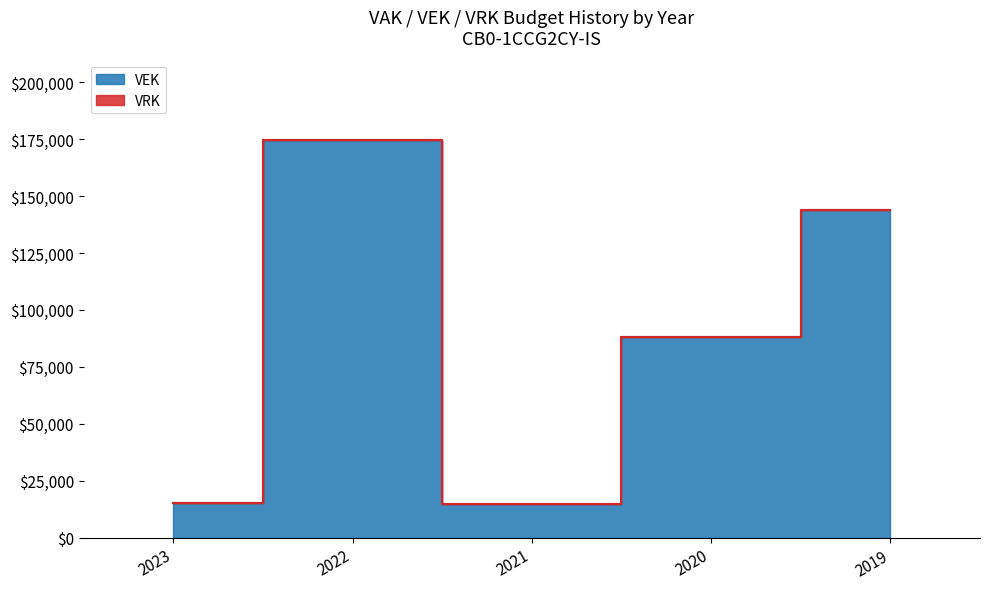

What is the difference between the second highest and minimum values?

128868